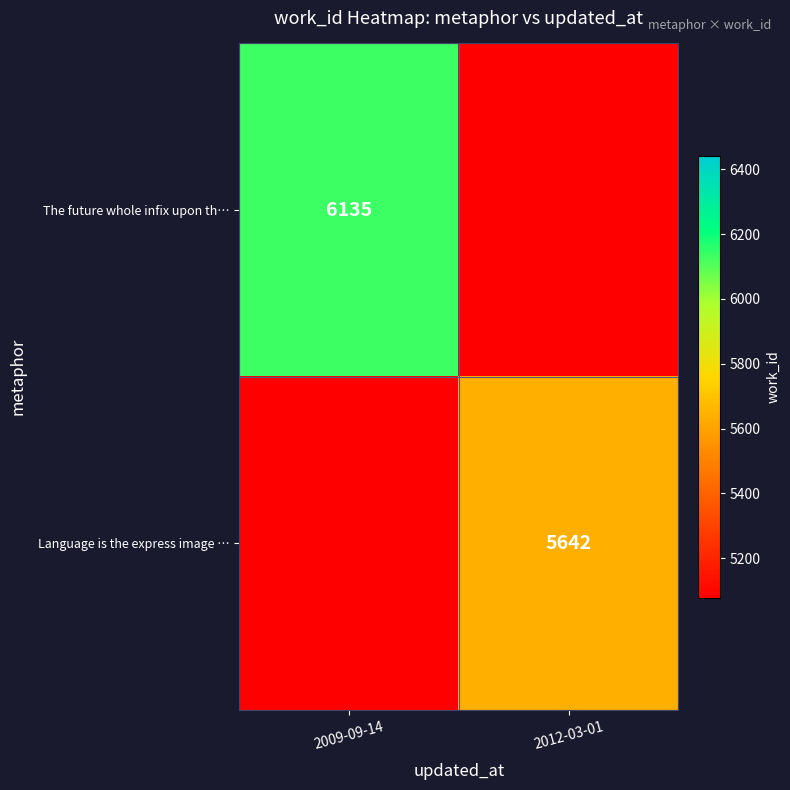

The value of Language is the express image … at 2012-03-01 is 5642. True or false?

True